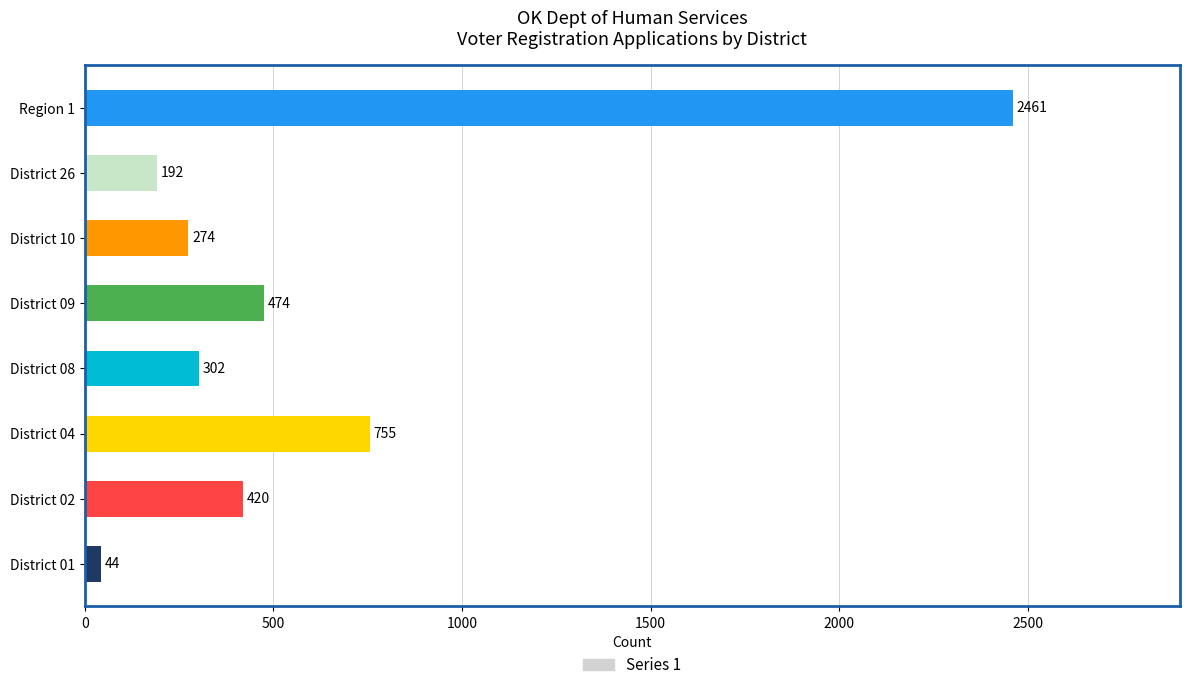

What is the maximum value shown in the chart?

2461